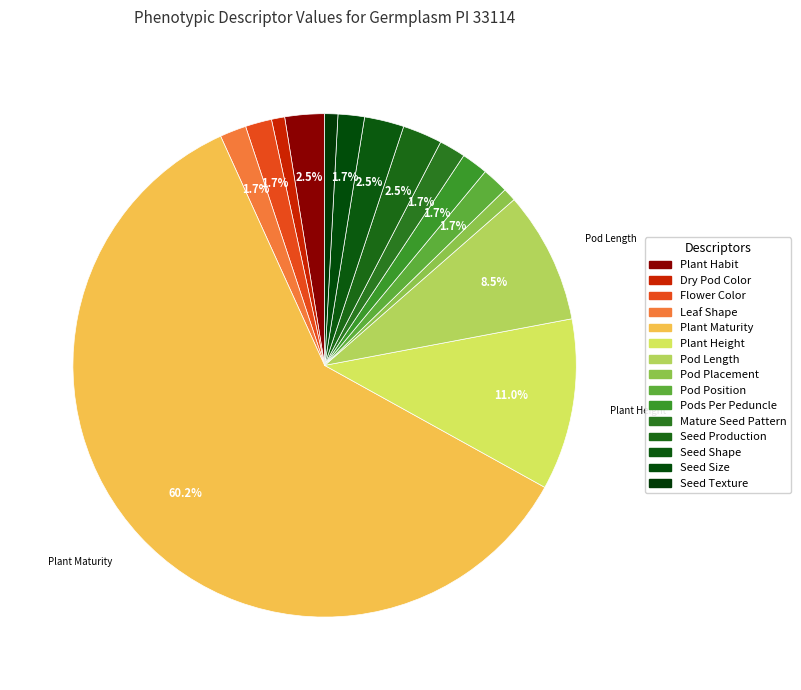

Which slice is the largest?

Plant Maturity